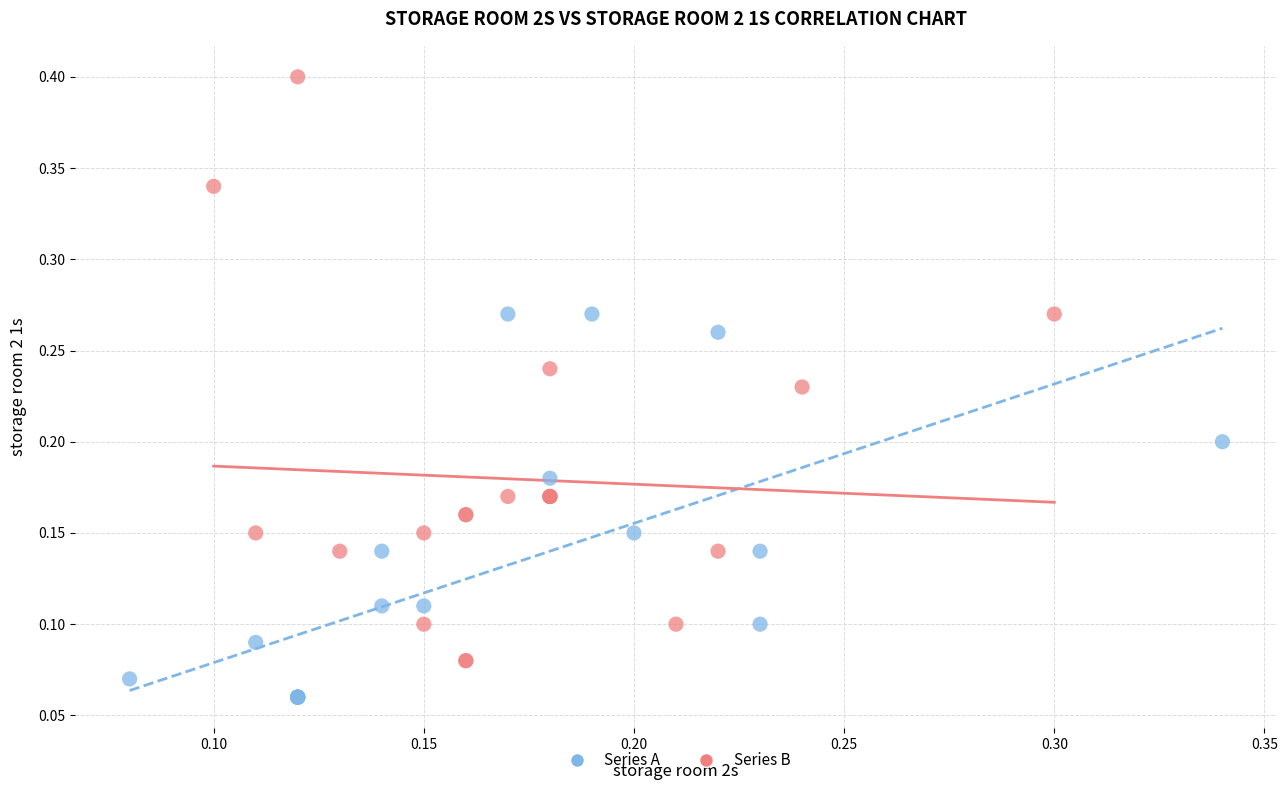

Which series contains the highest Y value?

Series B